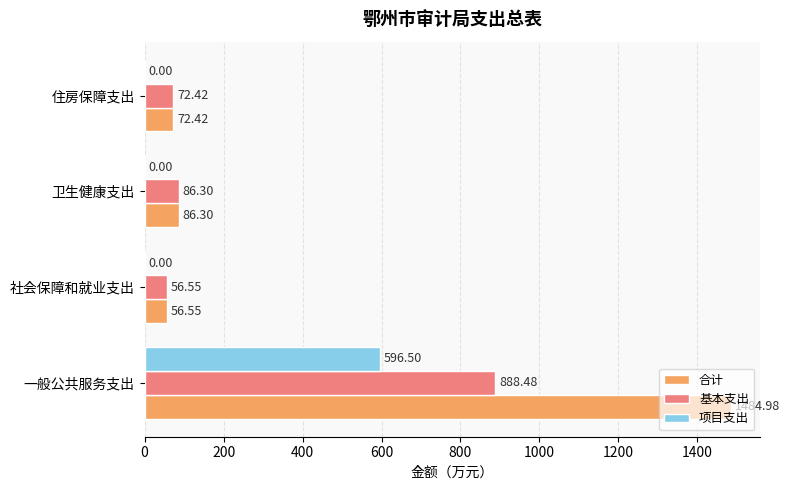

What is the sum of all 合计 values?

1700.2